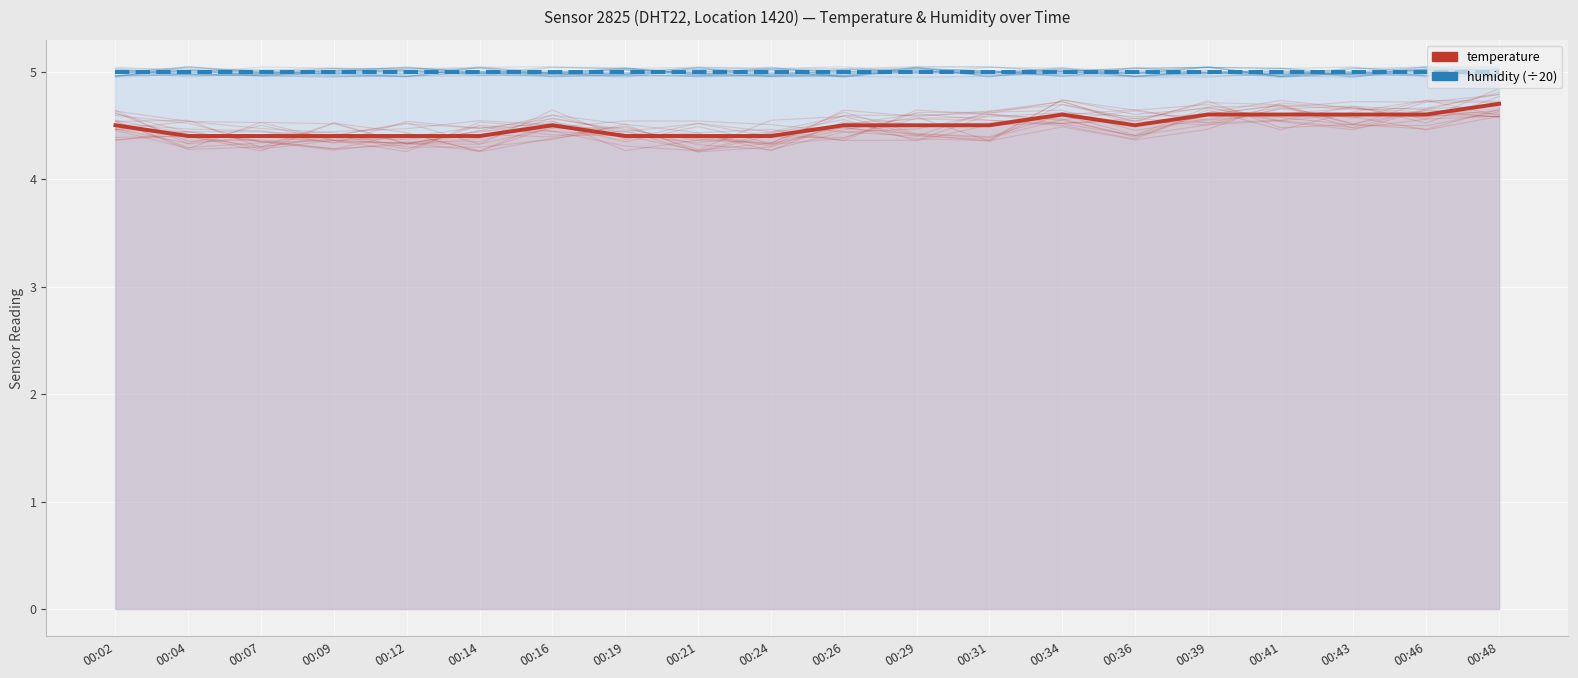

At which category is the sum across all series the highest?

00:48